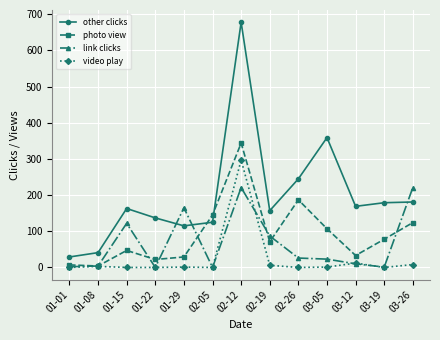

At which category does the chart reach its peak across all series?

02-12